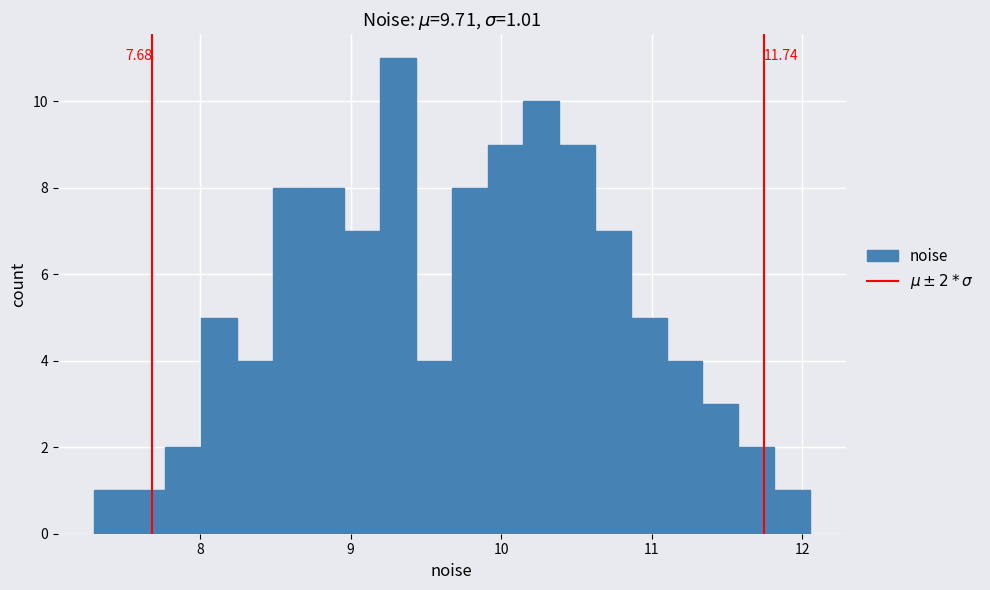

Around what value on the x-axis is the tallest bar? Give the approximate position of its centre, as read against the axis.

9.3